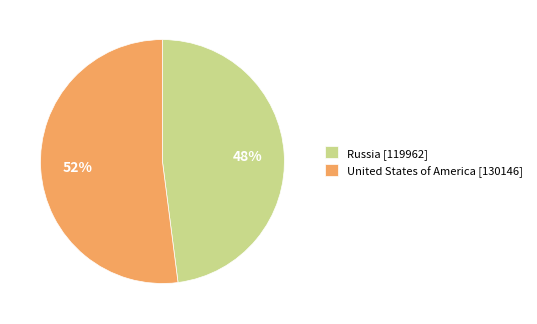

Which slice is the largest?

United States of America